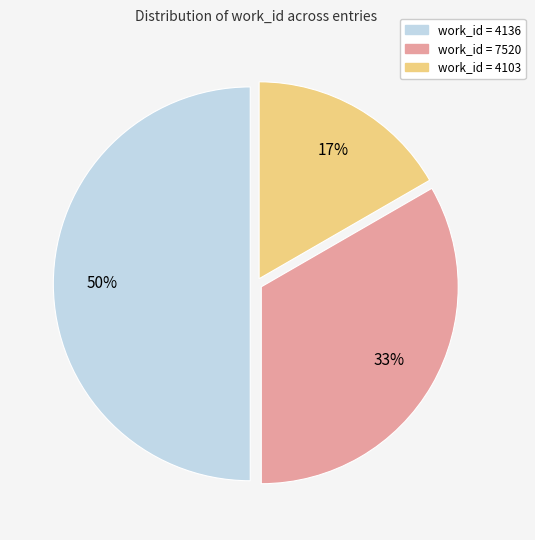

To the nearest percent, what is the difference between the largest and smallest slice percentages?

33%